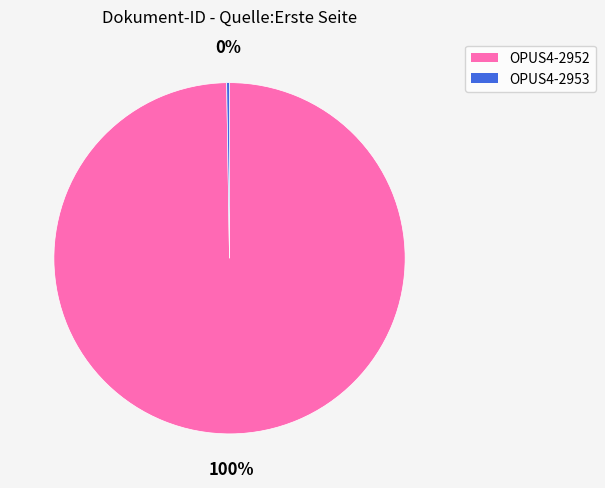

To the nearest percent, what is the average slice percentage?

50%